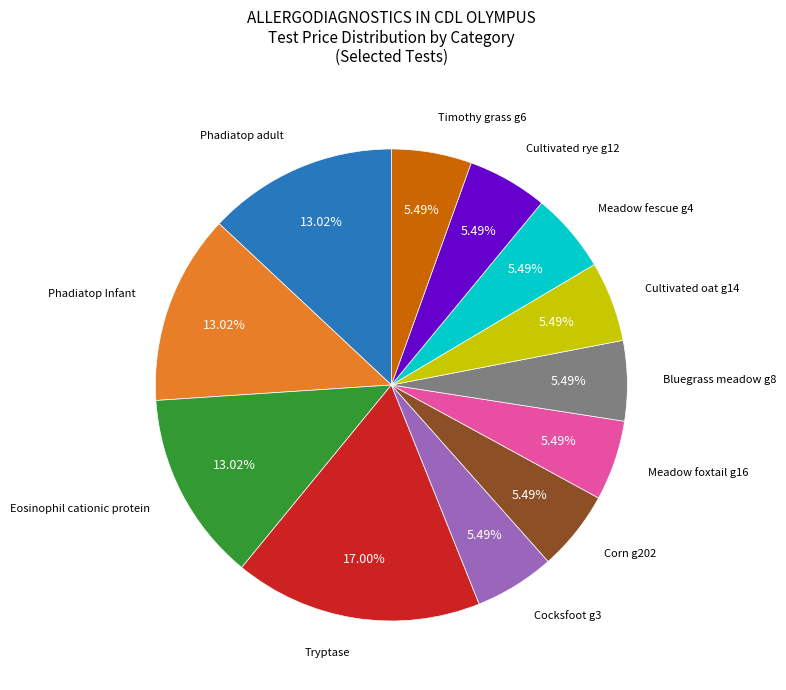

Is there a majority slice in this chart?

No